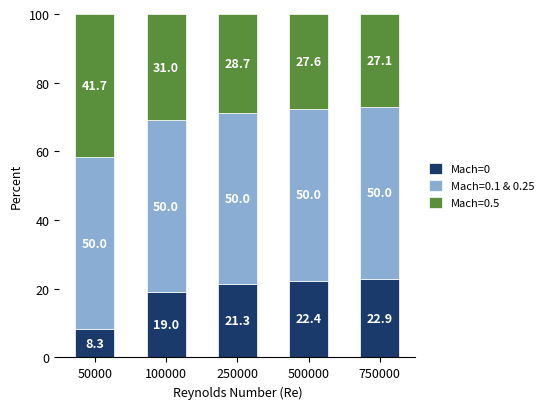

Reading left to right, list the values for the Mach=0 series.

50000=8.3	100000=19.0	250000=21.3	500000=22.4	750000=22.9